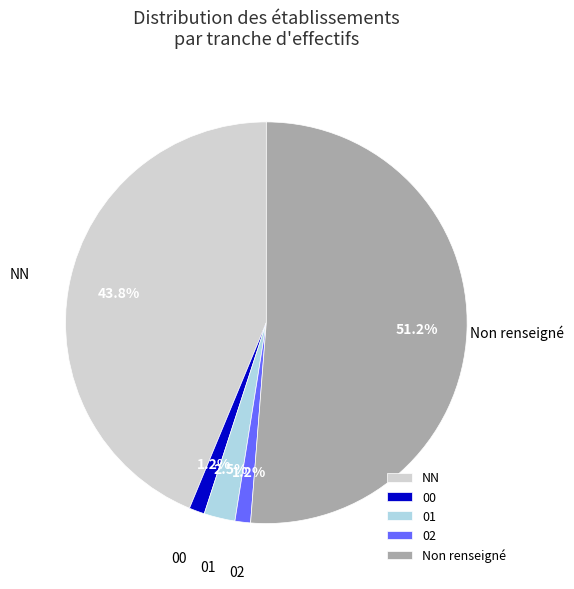

What portion of the pie excludes 01?

97.5%